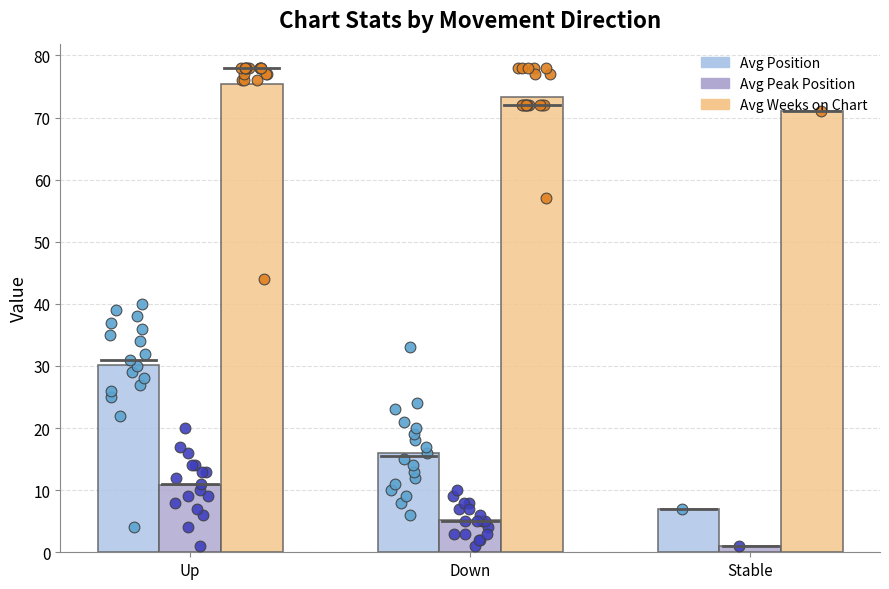

Which series contains the lowest Y value?

Avg Peak Position